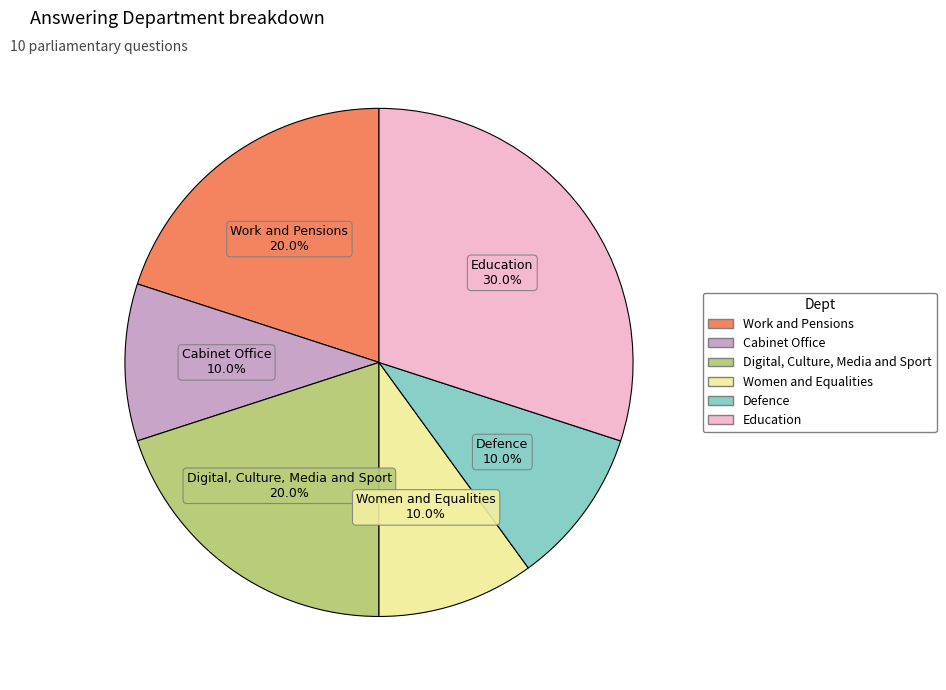

How many slices are in this pie chart?

6